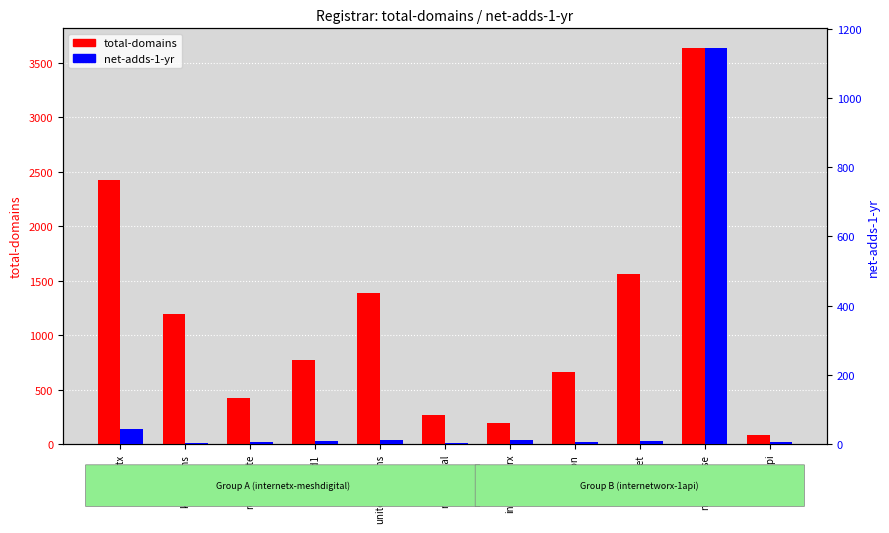

What is the sum of all total-domains values?

12610